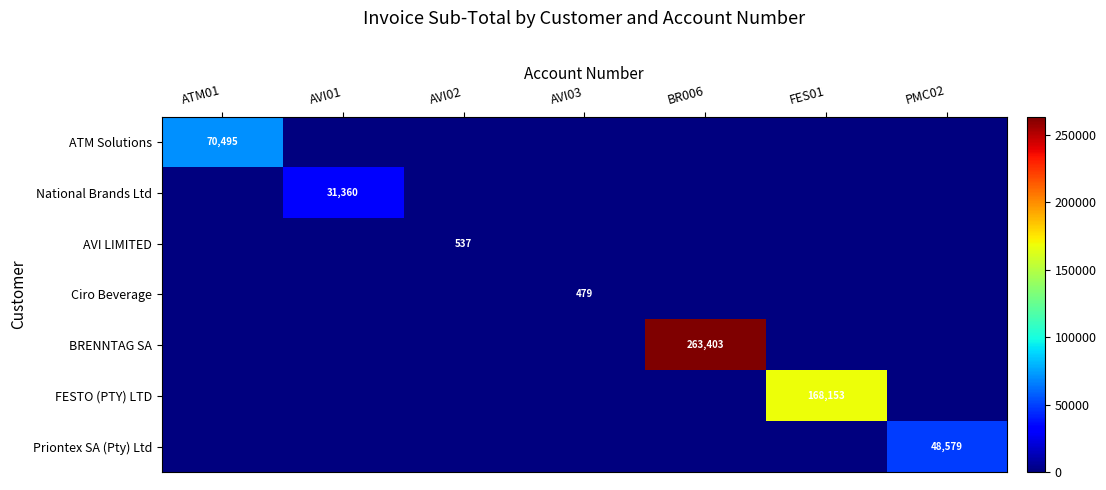

The Priontex SA (Pty) Ltd series shows 12820 at PMC02. True or false?

False